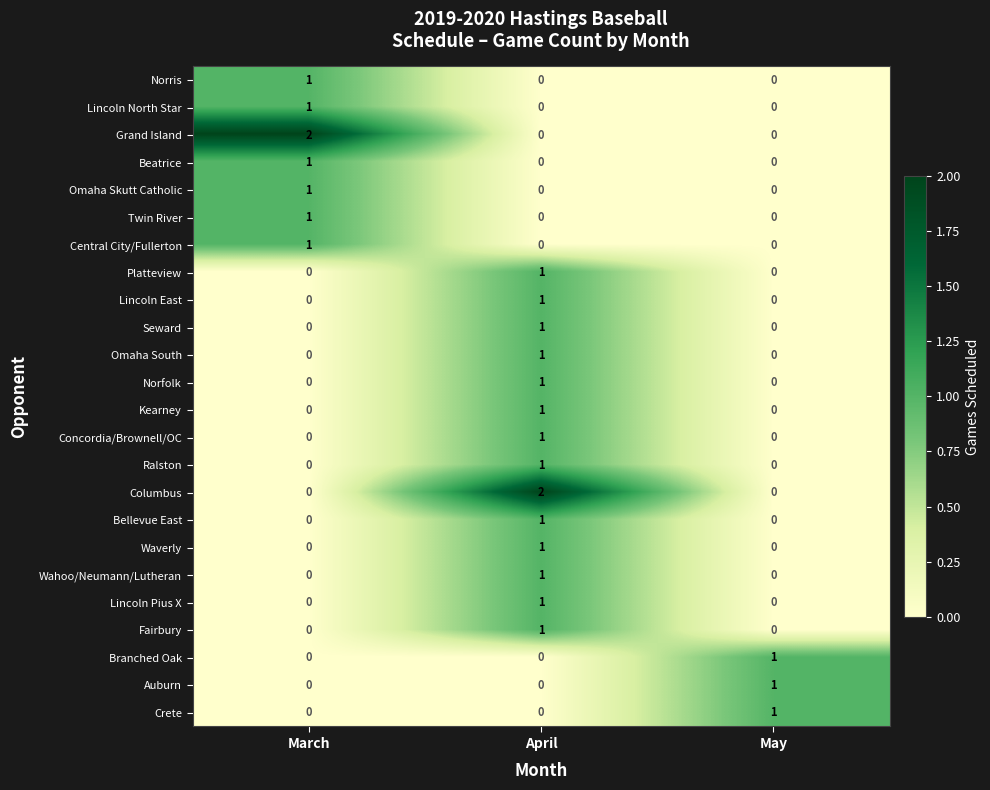

At how many categories does at least one series exceed 0?

3